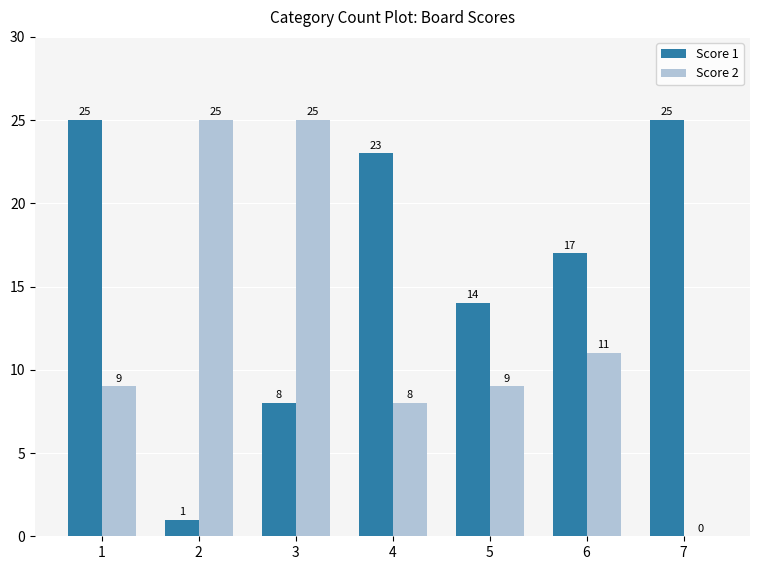

Does the chart contain stacked bars?

No